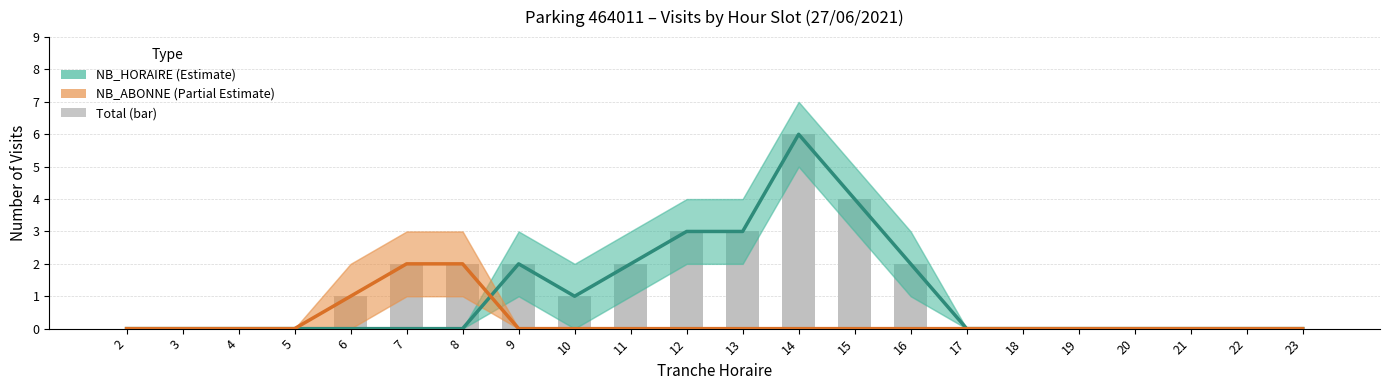

Reading left to right, extract all data points from this chart.

NB_HORAIRE: 0	0	0	0	0	0	0	2	1	2	3	3	6	4	2	0	0	0	0	0	0	0
NB_ABONNE: 0	0	0	0	1	2	2	0	0	0	0	0	0	0	0	0	0	0	0	0	0	0
Total (bar): 0	0	0	0	1	2	2	2	1	2	3	3	6	4	2	0	0	0	0	0	0	0